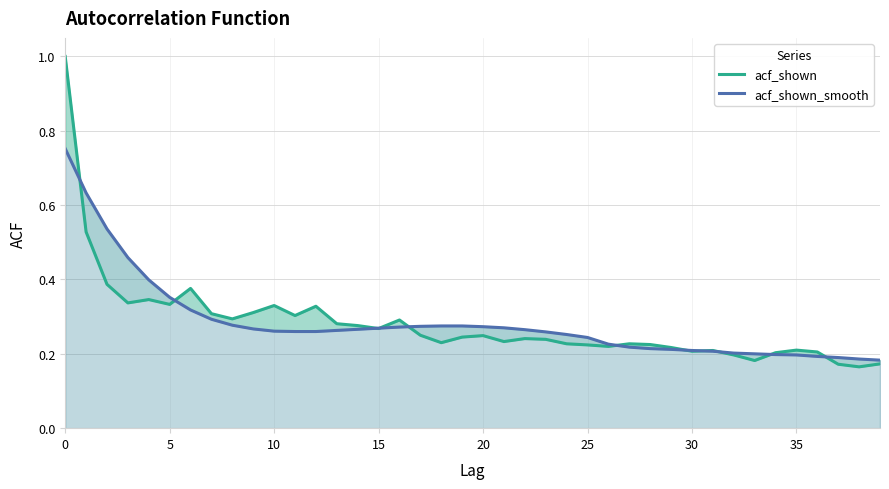

What is the maximum value shown in the chart?

1.0